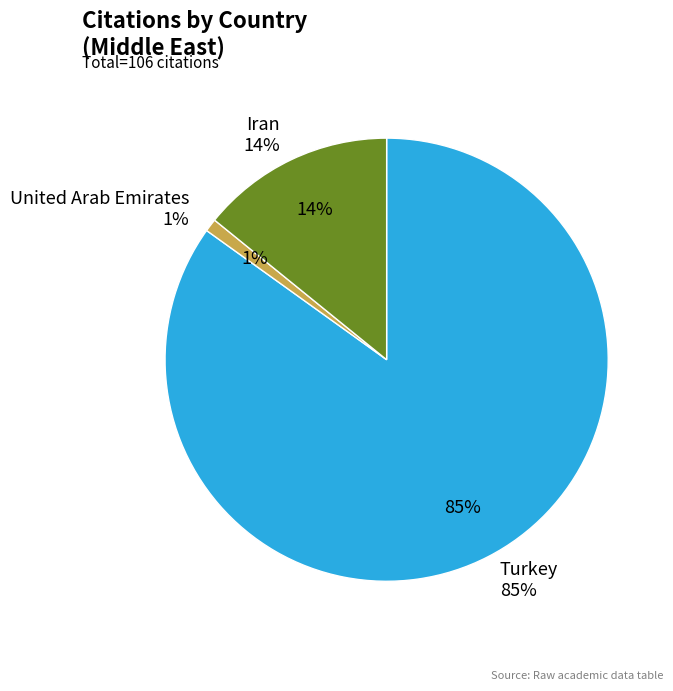

Which slice is the smallest?

United Arab Emirates